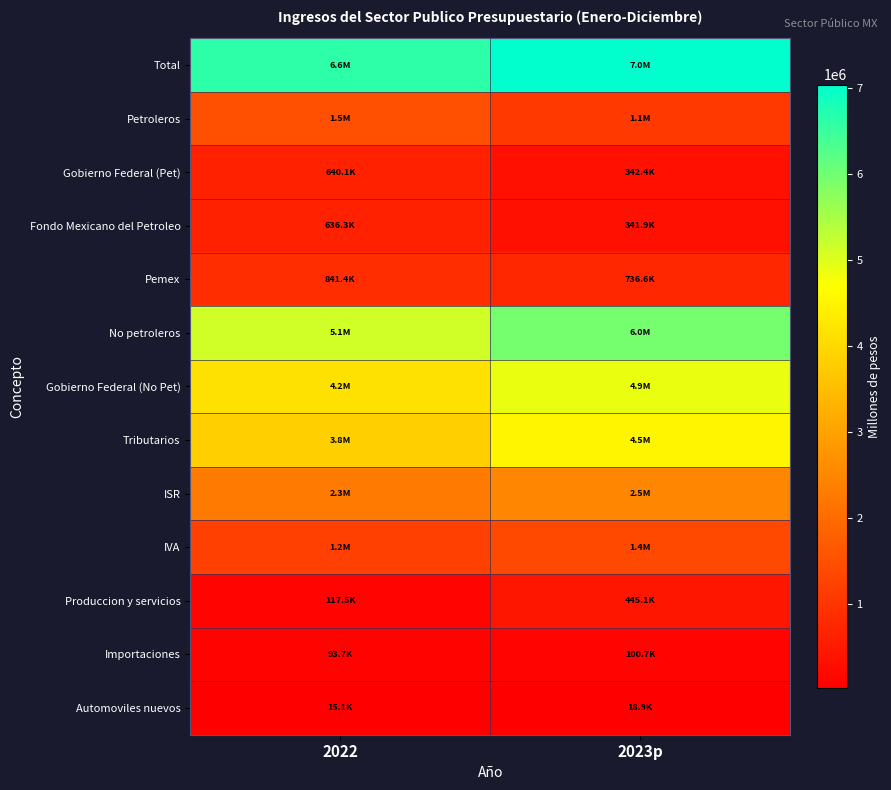

Which label corresponds to the largest value in the chart?

2023p